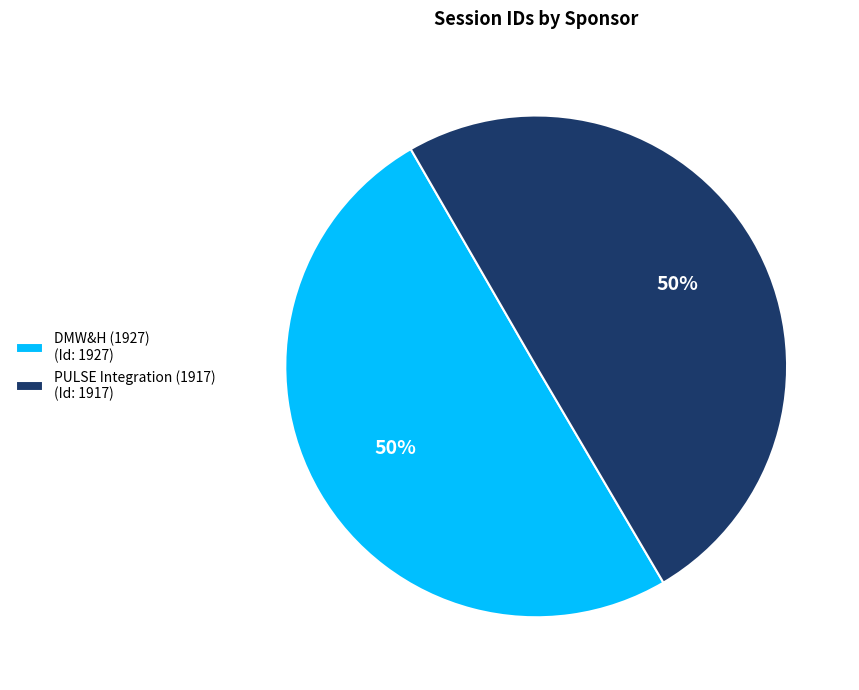

Combined, do PULSE Integration (1917) (Id: 1917) and DMW&H (1927) (Id: 1927) account for over 50%?

Yes